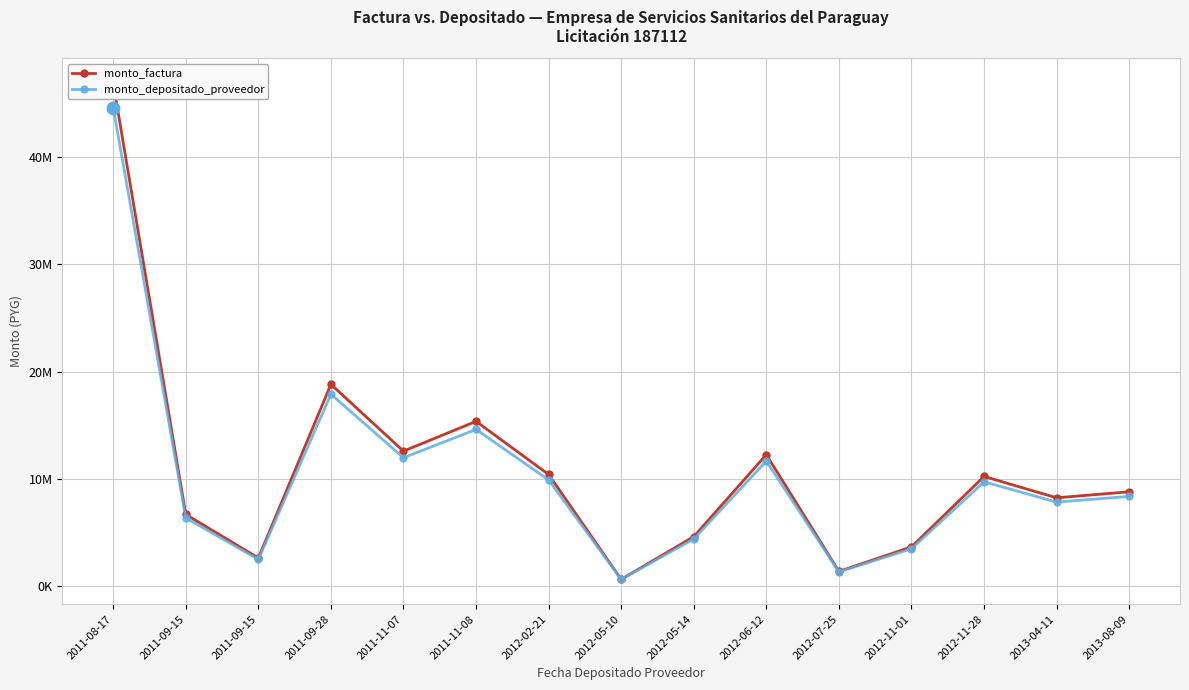

Which series has the largest total across all categories?

monto_factura